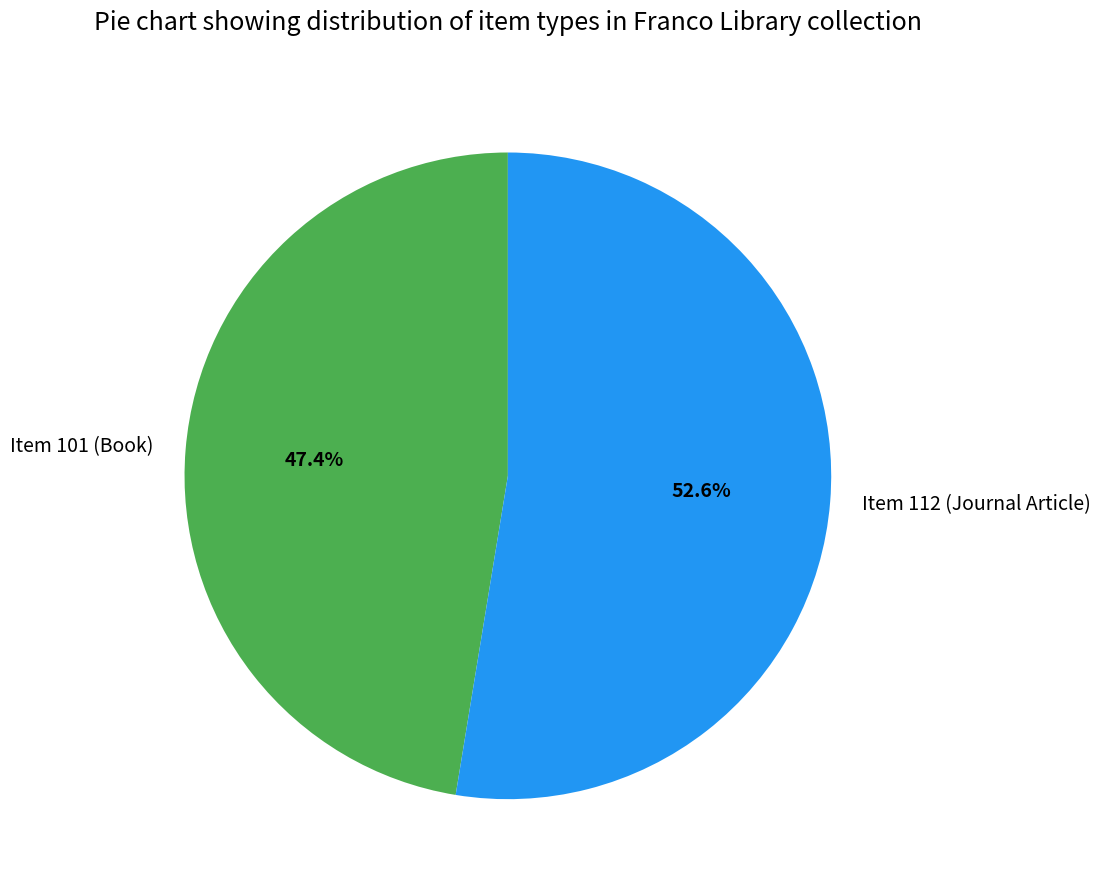

What percentage is the Item 112 (Journal Article) slice, to the nearest percent?

53%